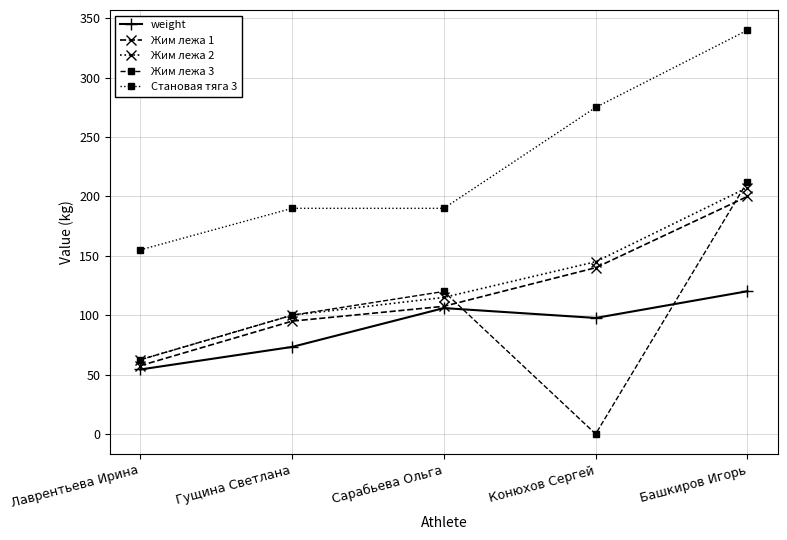

Read the weight value at Сарабьева Ольга.

106.0